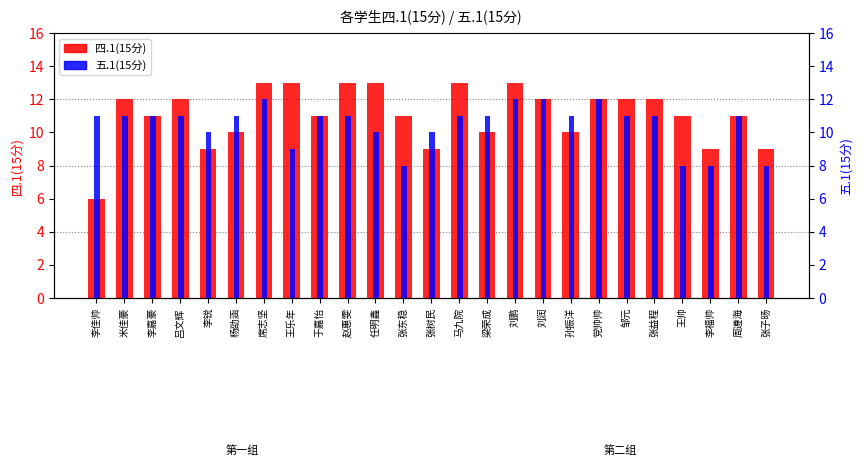

At which label does 四.1(15分) first exceed 11?

米佳豪